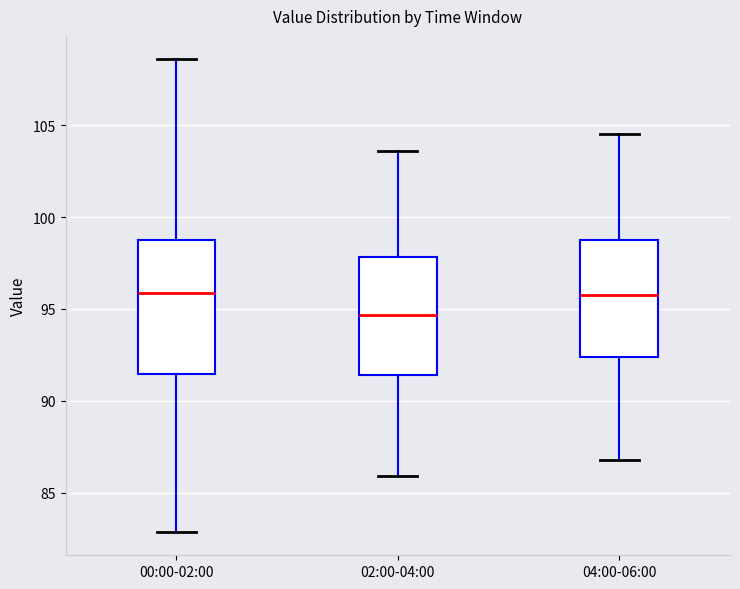

Reading left to right, read every box against the y-axis: the position of its median line, the range the box covers, and the ends of its whiskers. The values are not printed on the chart, so give them approximately, as read against the axis.

00:00-02:00: median 96.0, box 91.5 to 99.0, whiskers 83.0 to 108.5
02:00-04:00: median 94.5, box 91.5 to 98.0, whiskers 86.0 to 103.5
04:00-06:00: median 96.0, box 92.5 to 98.5, whiskers 87.0 to 104.5